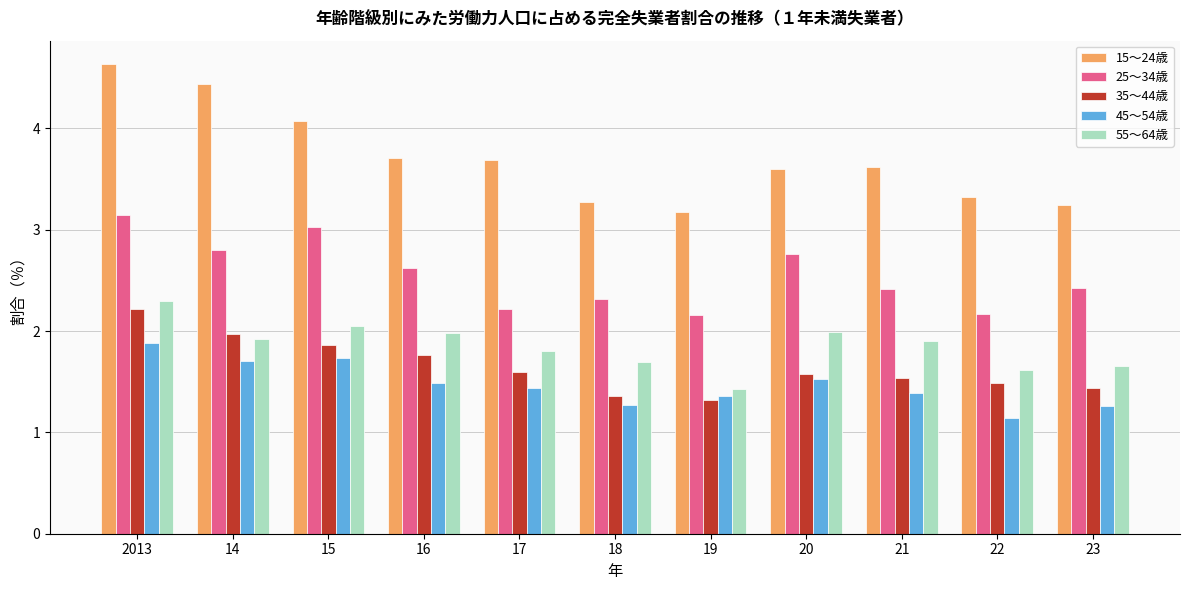

What is the difference between the maximum and minimum values in the 25～34歳 series?

1.0